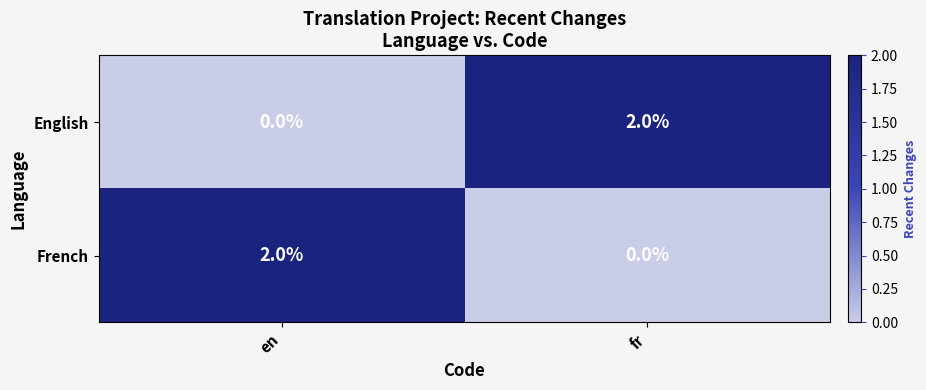

Where is English nearest to the value 1?

en